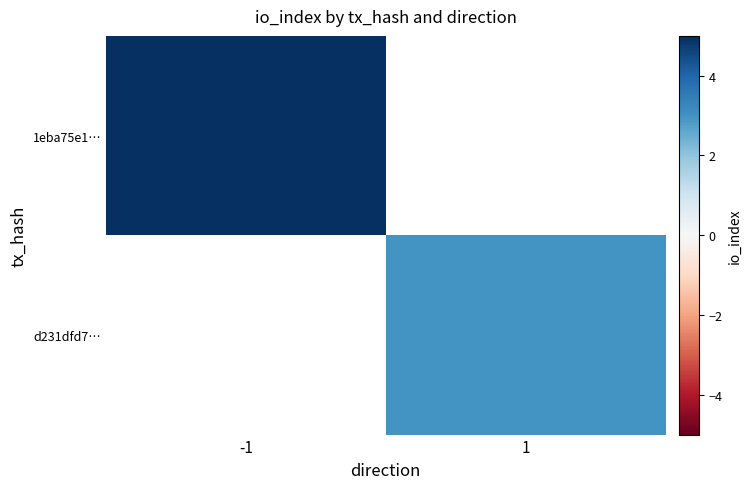

Which has a higher value, 1 or -1?

-1